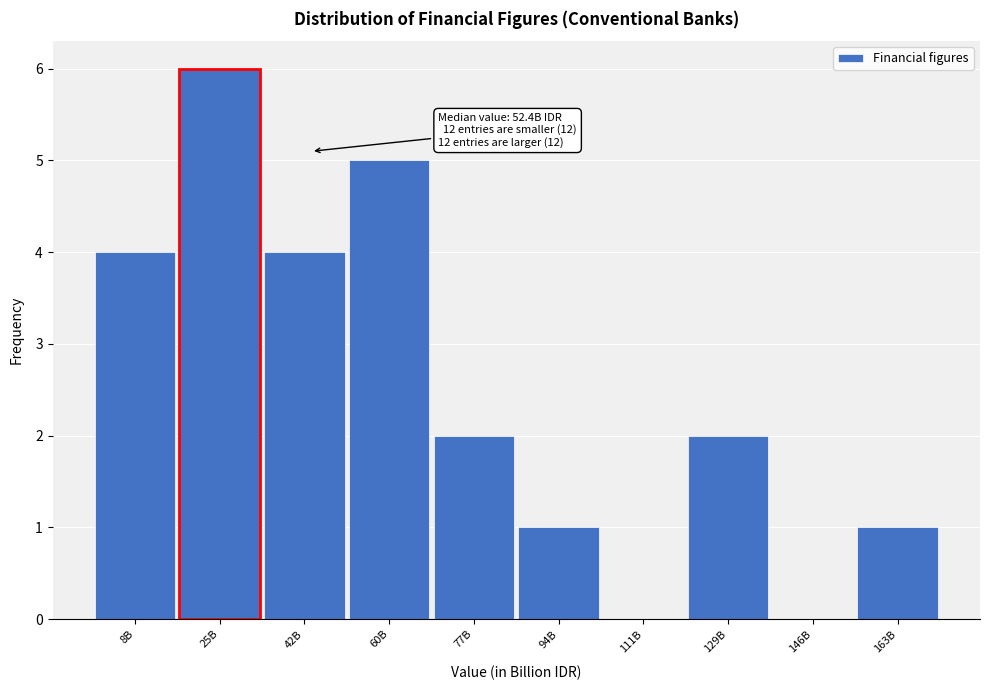

Reading left to right, transcribe all the data shown in this chart.

8B=4	25B=6	42B=4	60B=5	77B=2	94B=1	111B=0	129B=2	146B=0	163B=1